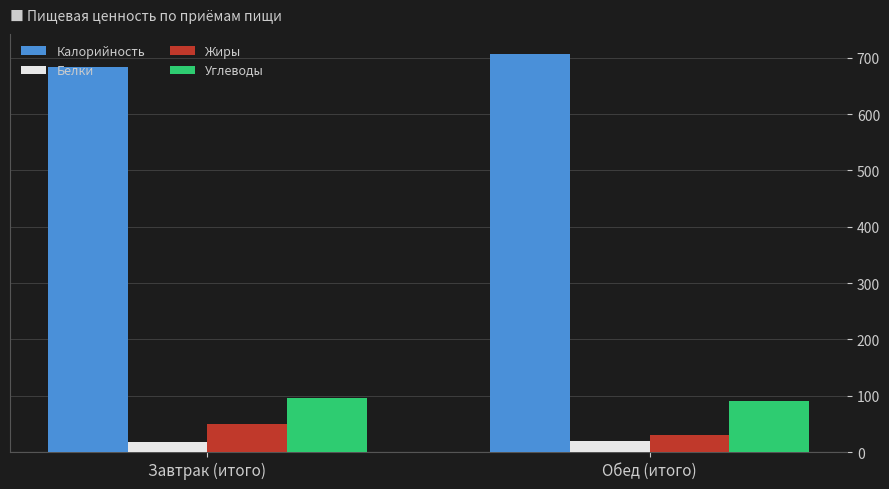

What is the difference between the highest and lowest values at Обед (итого)?

688